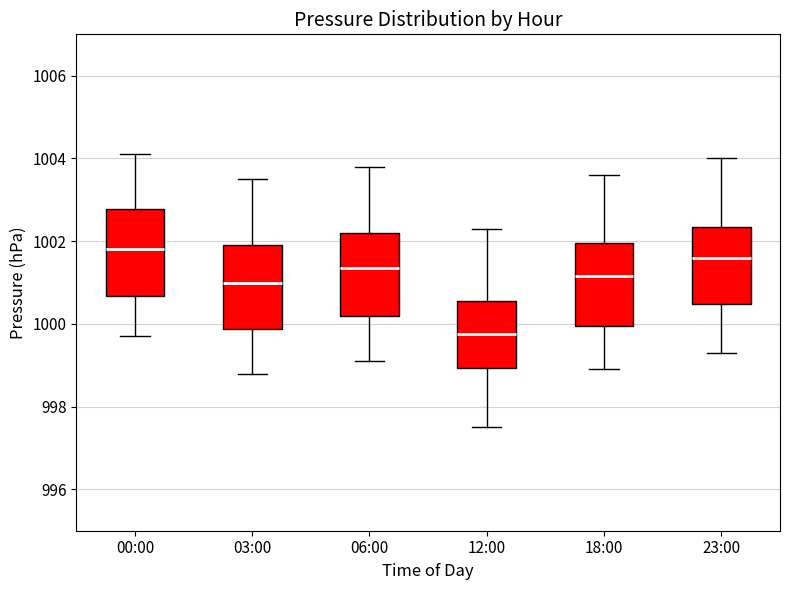

Reading left to right, transcribe this box plot: for each box, give where its median line is, the range the box spans, and where its two whiskers end, as read against the y-axis. The values are not printed on the chart, so give them approximately, as read against the axis.

00:00: median 1001.8, box 1000.6 to 1002.8, whiskers 999.8 to 1004.2
03:00: median 1001.0, box 999.8 to 1002.0, whiskers 998.8 to 1003.6
06:00: median 1001.4, box 1000.2 to 1002.2, whiskers 999.2 to 1003.8
12:00: median 999.8, box 999.0 to 1000.6, whiskers 997.6 to 1002.4
18:00: median 1001.2, box 1000.0 to 1002.0, whiskers 999.0 to 1003.6
23:00: median 1001.6, box 1000.4 to 1002.4, whiskers 999.4 to 1004.0